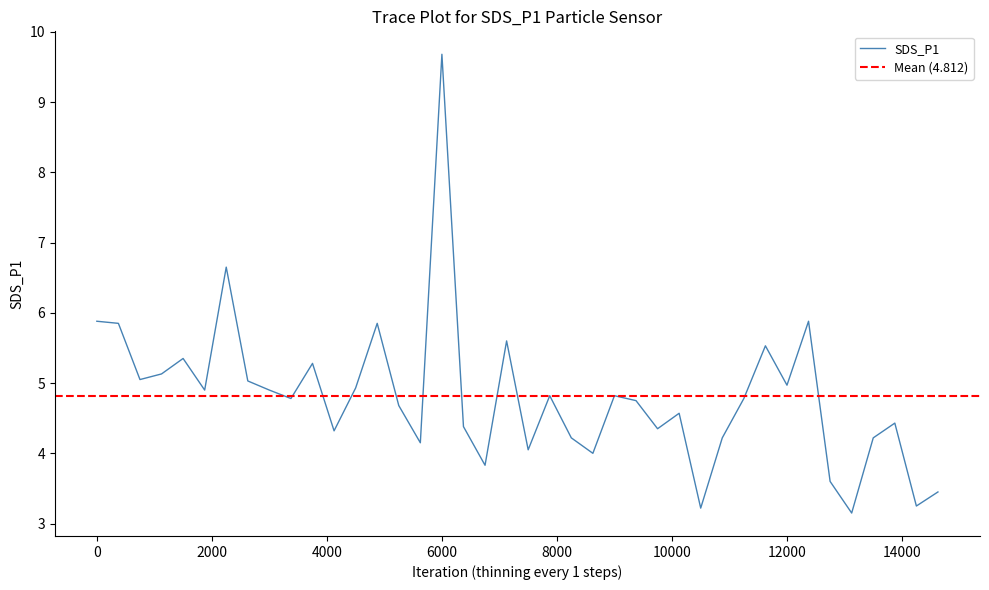

Is it true that the value at 10 is 8.8?

False